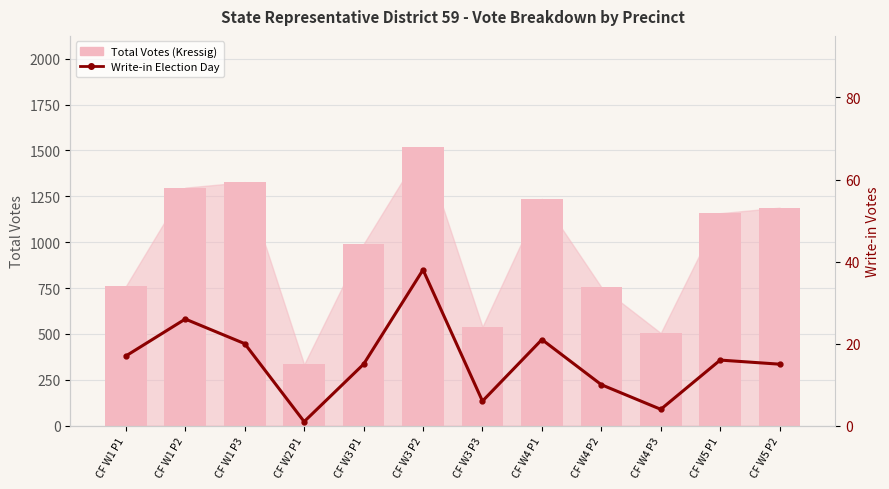

Which category has the highest value across all series?

CF W3 P2